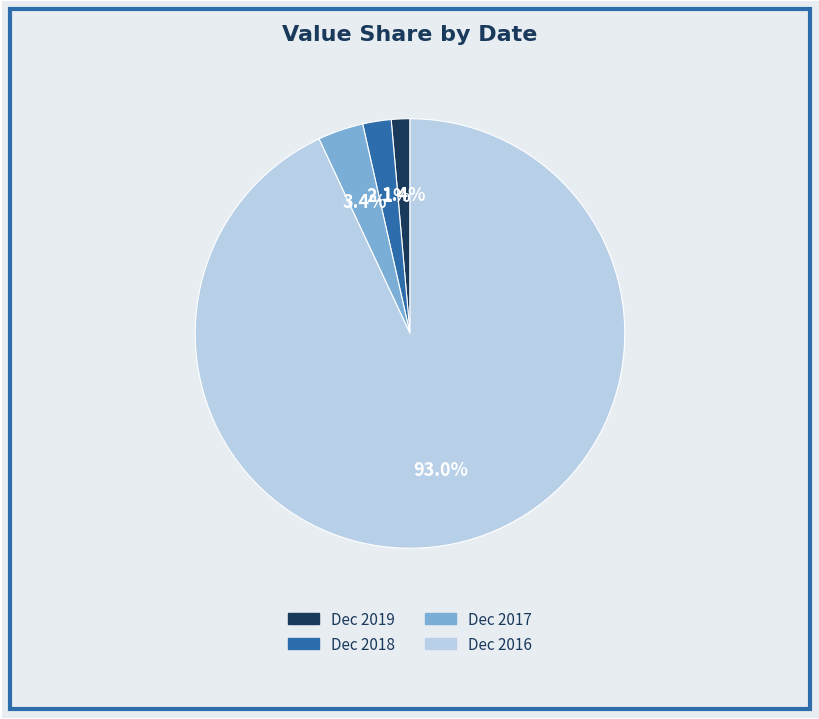

Which has a higher value, Dec 2018 or Dec 2016?

Dec 2016